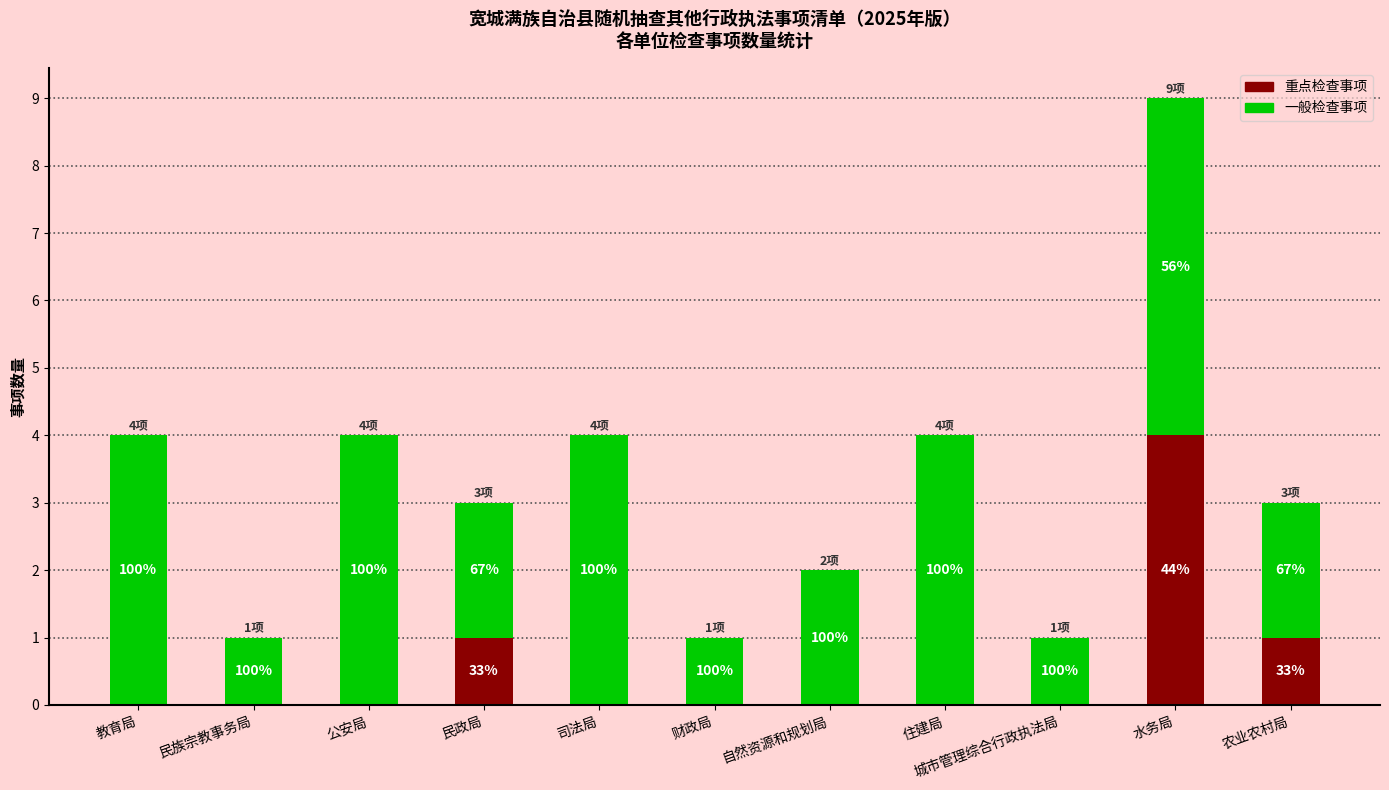

The 重点检查事项 series shows 1 at 农业农村局. True or false?

True